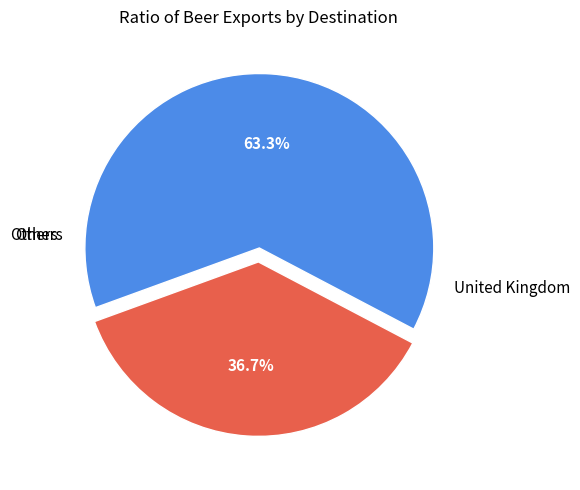

Is there a majority slice in this chart?

Yes